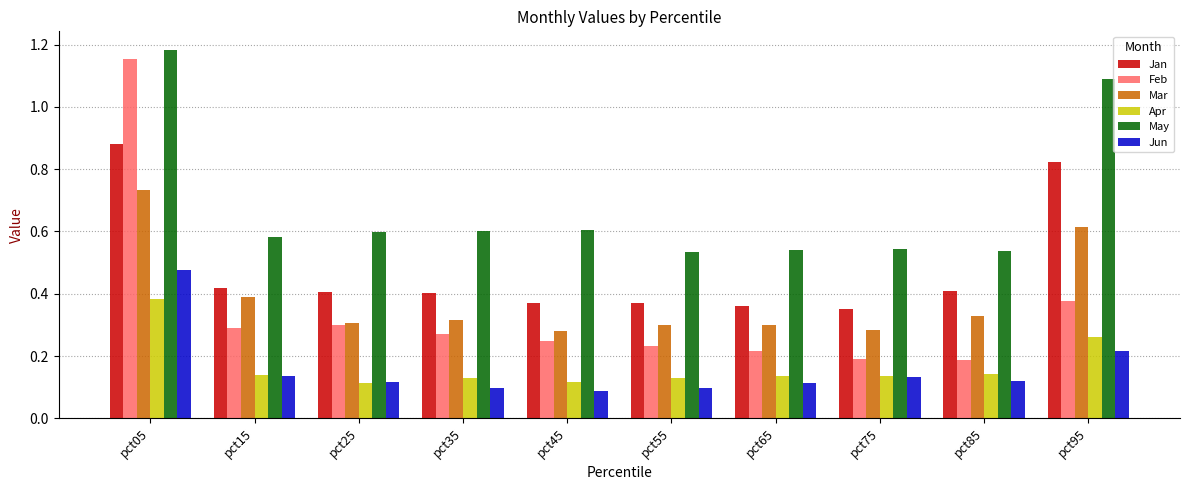

What are all the series names shown in the legend?

Jan, Feb, Mar, Apr, May, Jun